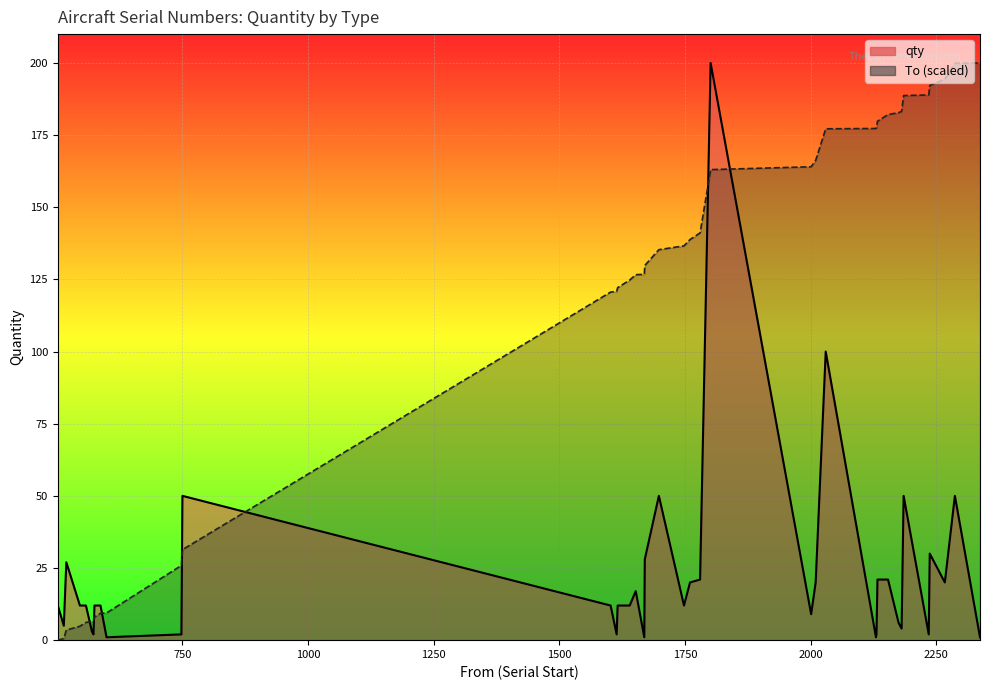

What is the maximum value shown in the chart?

200.0